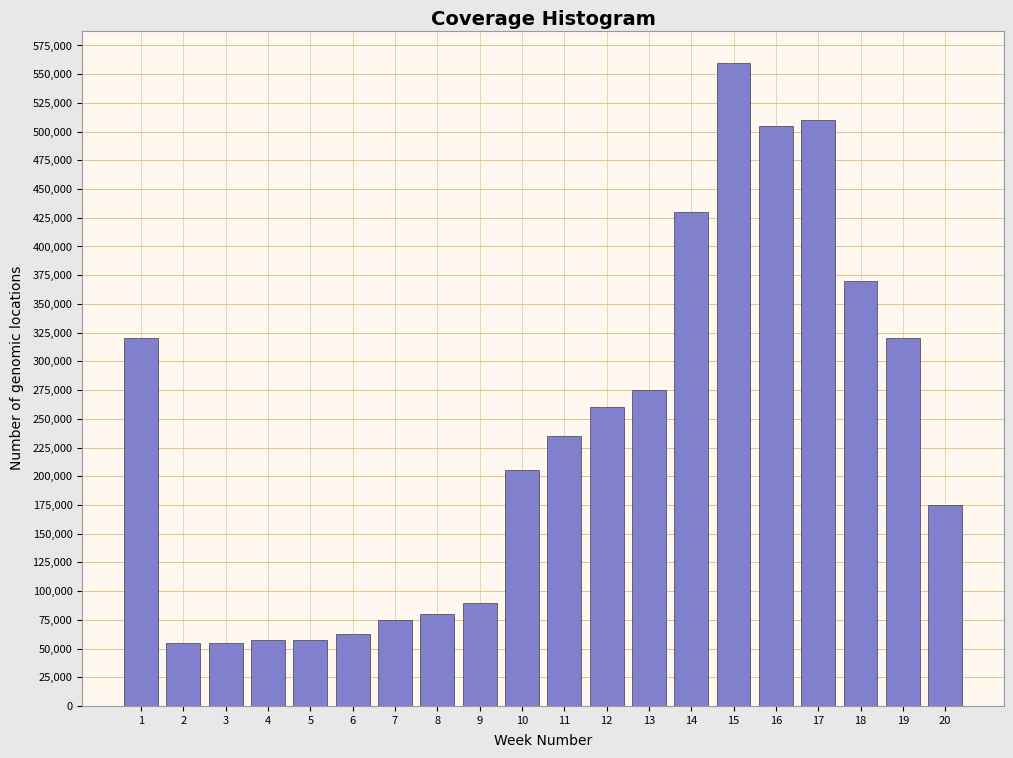

What is the greatest value displayed?

560000